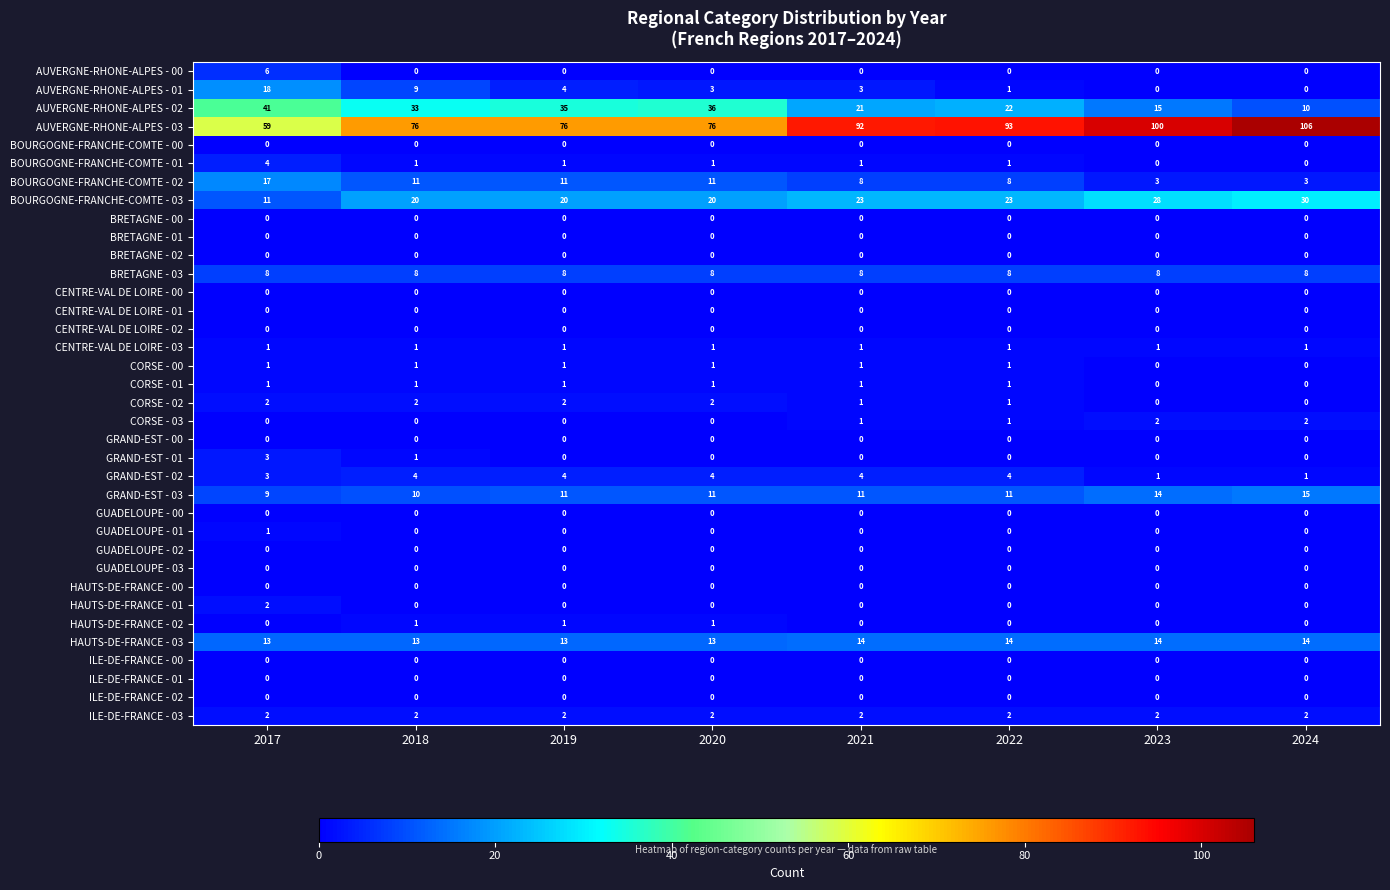

At how many categories does at least one series exceed 38?

8